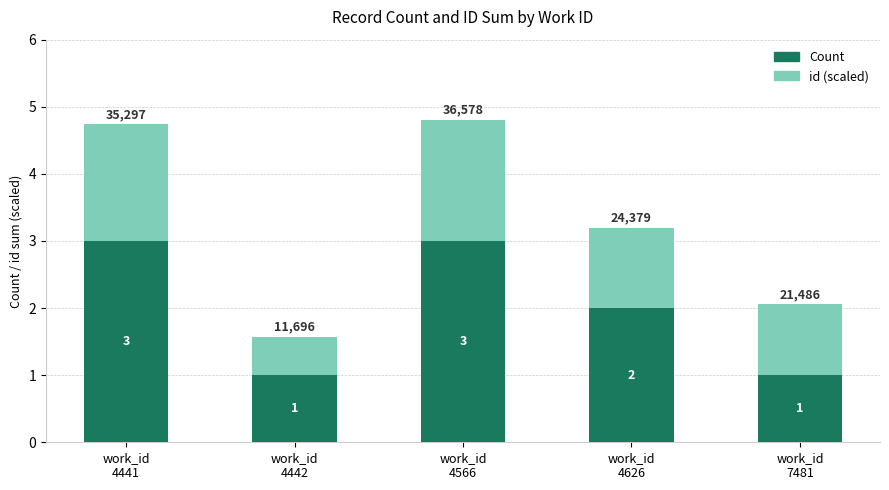

What is the maximum value for Count?

3.0